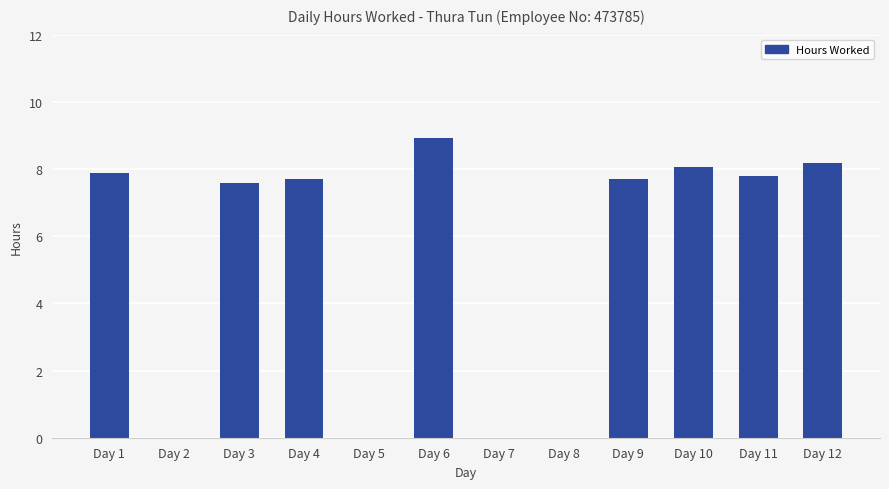

Are the bars grouped side by side (vs. stacked)?

No